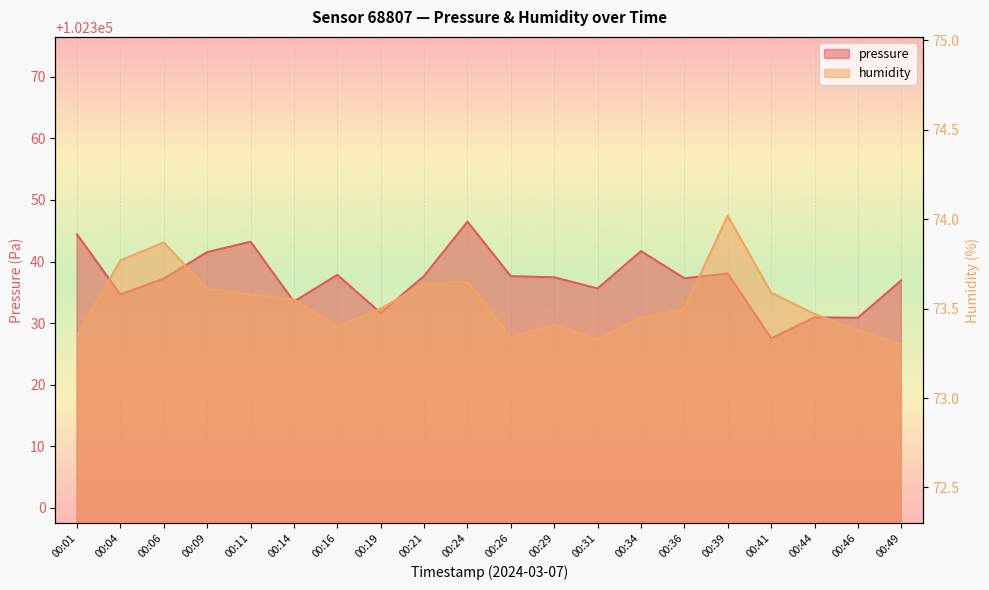

Reading left to right, list all the values displayed in this chart.

pressure: 00:01=102344.4	00:04=102334.7	00:06=102337.2	00:09=102341.5	00:11=102343.2	00:14=102333.5	00:16=102337.8	00:19=102331.7	00:21=102337.7	00:24=102346.5	00:26=102337.6	00:29=102337.4	00:31=102335.6	00:34=102341.7	00:36=102337.3	00:39=102338.1	00:41=102327.5	00:44=102330.9	00:46=102330.9	00:49=102336.9
humidity: 00:01=73.3	00:04=73.8	00:06=73.9	00:09=73.6	00:11=73.6	00:14=73.5	00:16=73.4	00:19=73.5	00:21=73.6	00:24=73.7	00:26=73.3	00:29=73.4	00:31=73.3	00:34=73.5	00:36=73.5	00:39=74.0	00:41=73.6	00:44=73.5	00:46=73.4	00:49=73.3